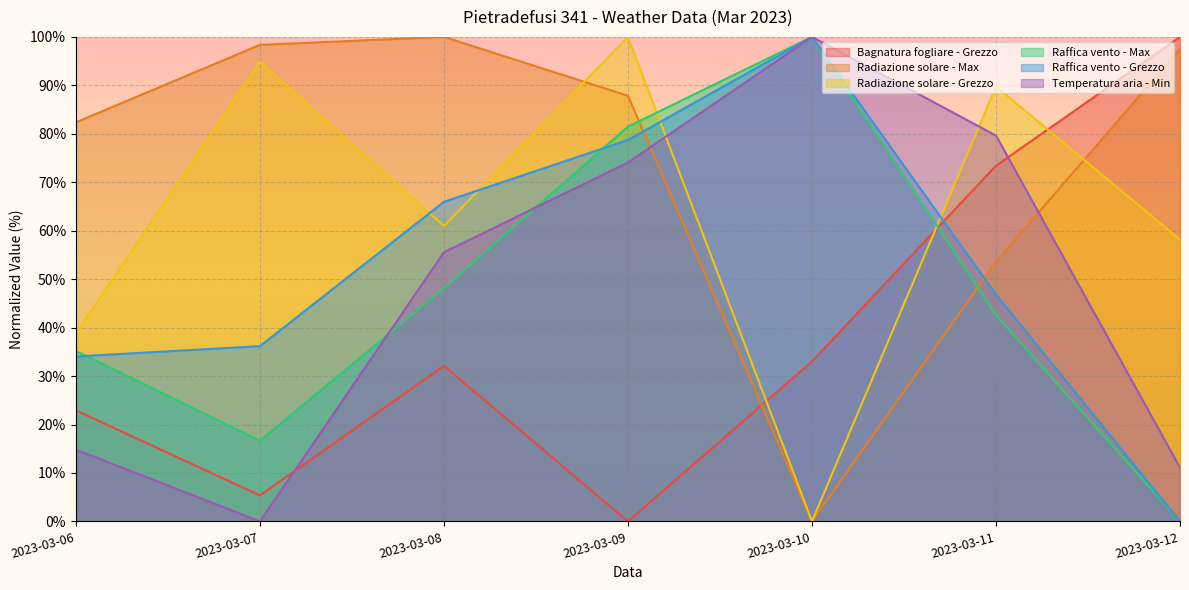

Rank the series by their maximum value, from highest to lowest.

Bagnatura fogliare - Grezzo, Radiazione solare - Max, Radiazione solare - Grezzo, Raffica vento - Max, Raffica vento - Grezzo, Temperatura aria - Min